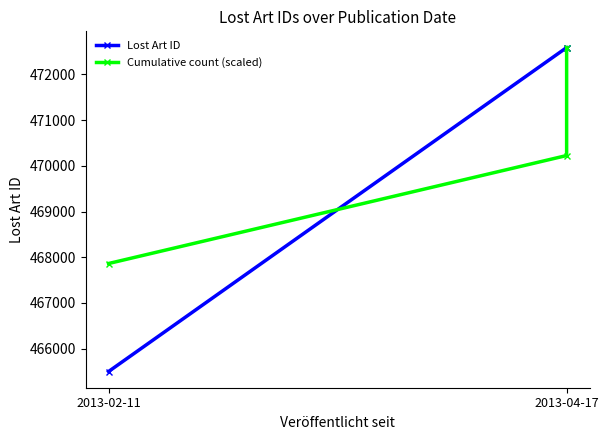

Which series has the largest total across all categories?

Cumulative count (scaled)